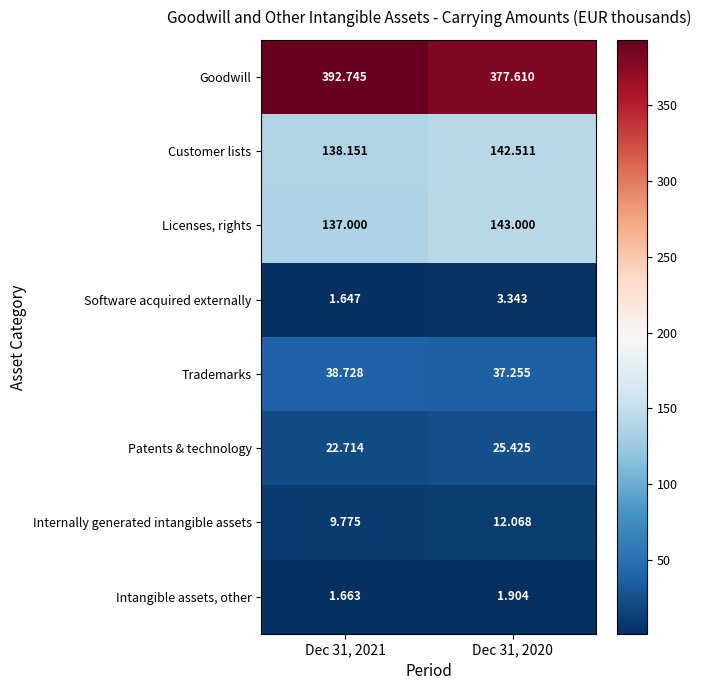

Which series has the largest total across all categories?

Goodwill